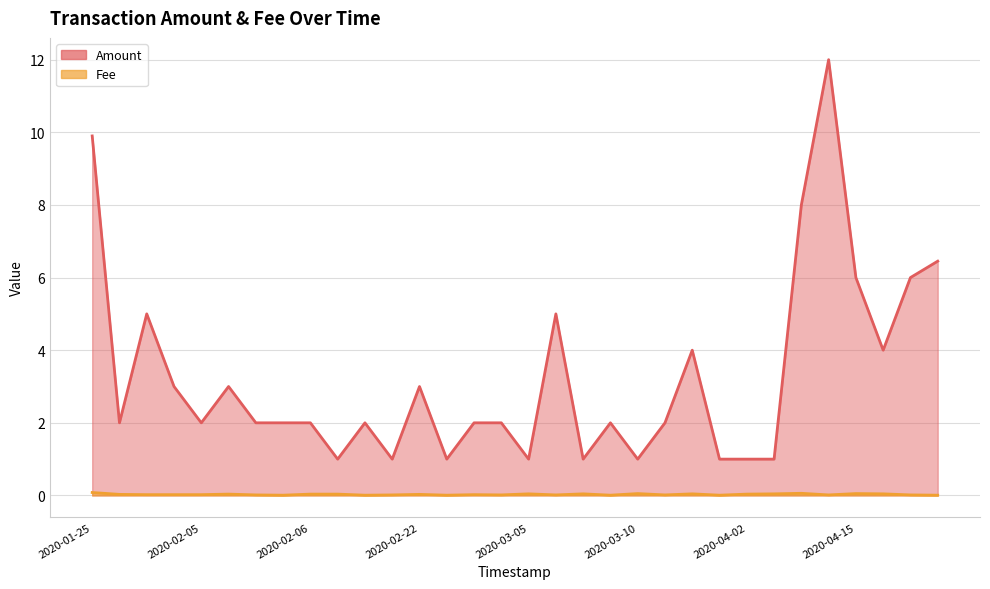

The Fee series shows 0.0 at 2020-03-08. True or false?

False